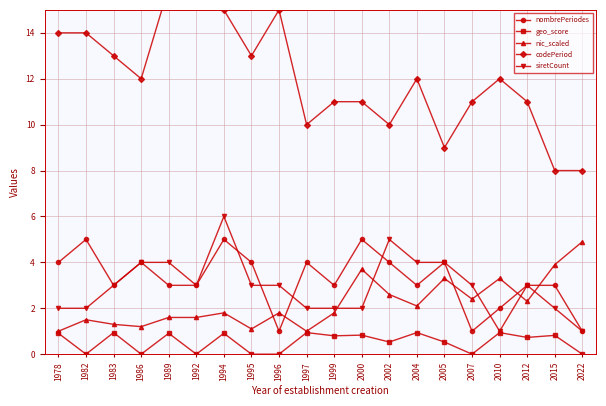

Between 1986 and 1992, which series saw the biggest shift?

codePeriod